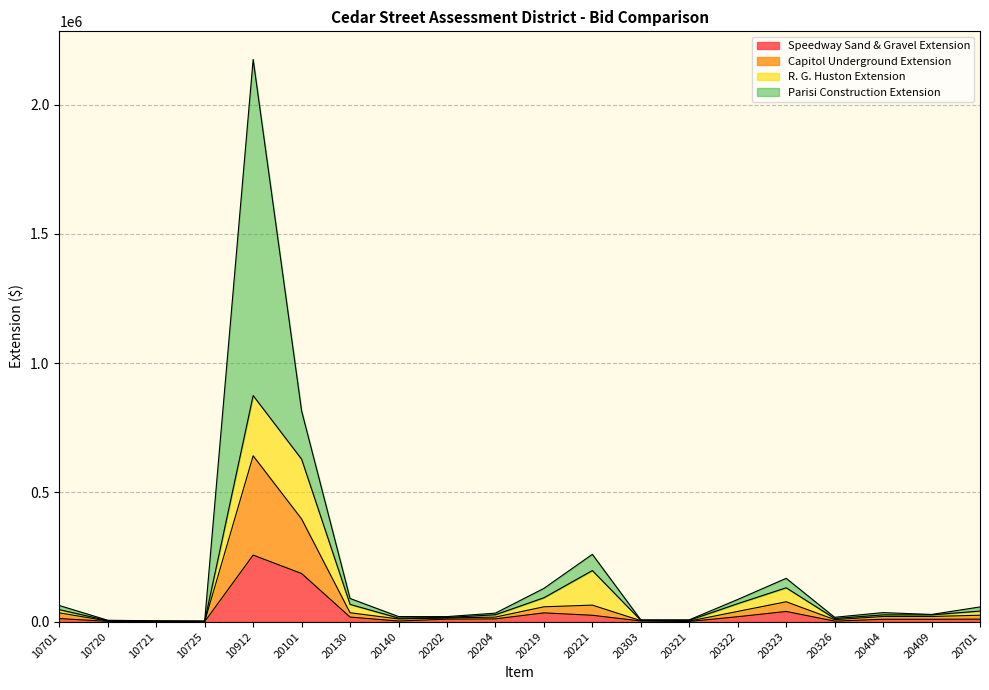

At which category is the sum across all series the highest?

10912